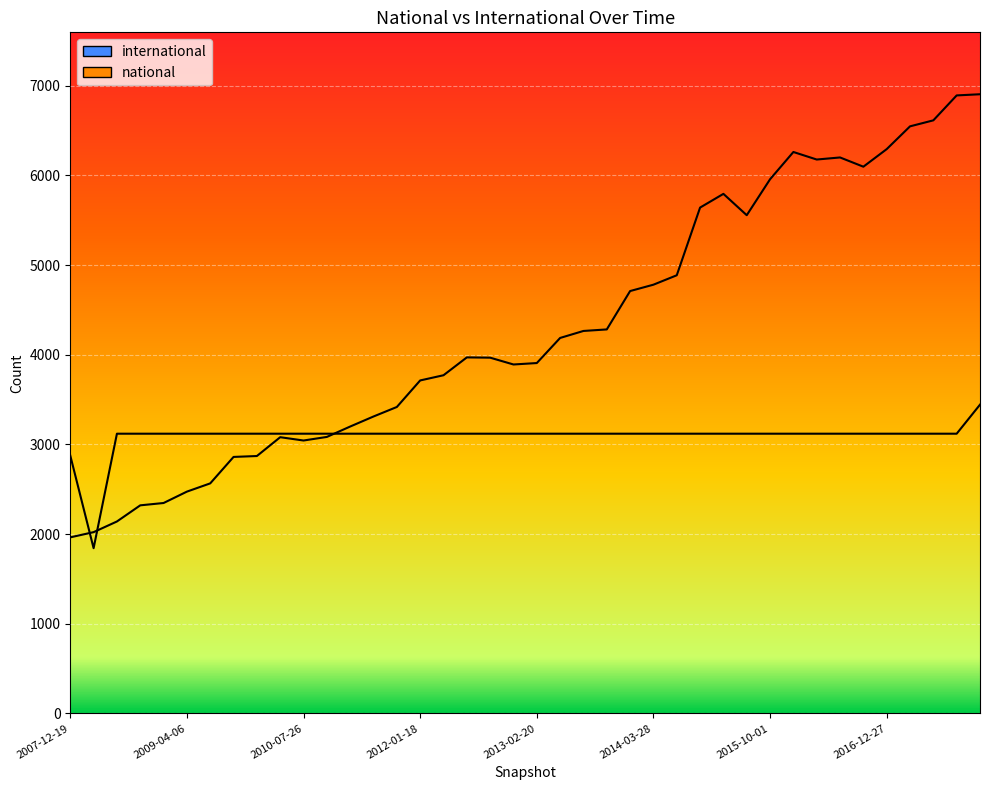

At how many categories does at least one series exceed 5787?

11